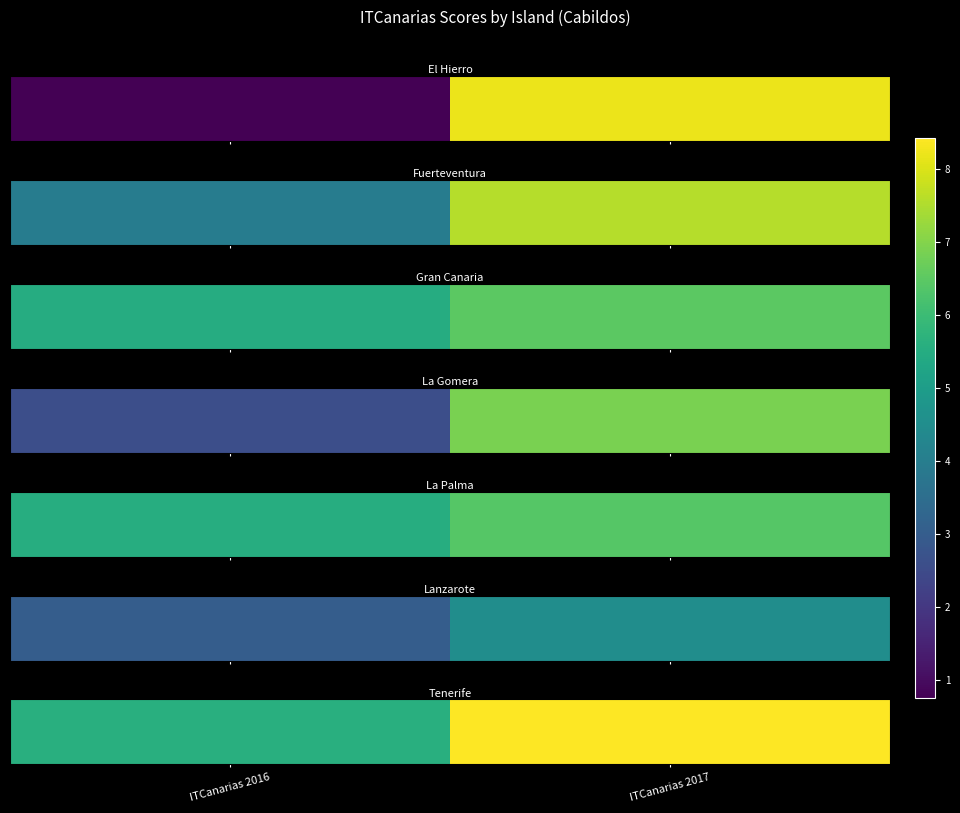

What is the change in value from ITCanarias 2016 to ITCanarias 2017?

+2.8